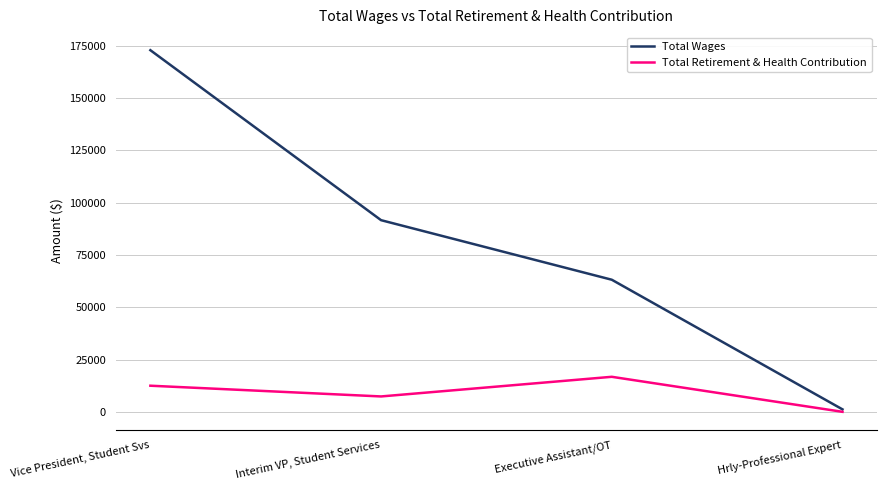

At which label does Total Wages reach its minimum?

Hrly-Professional Expert